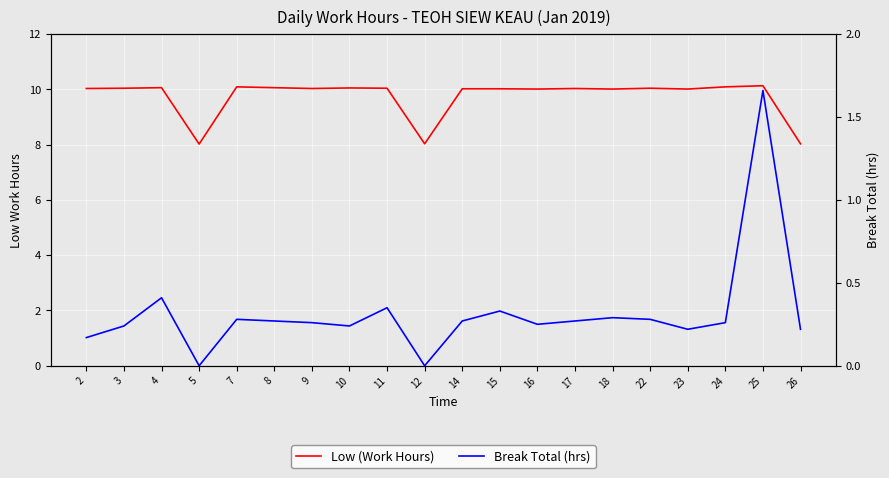

The value of Low (Work Hours) at 2 is 10.0. True or false?

True